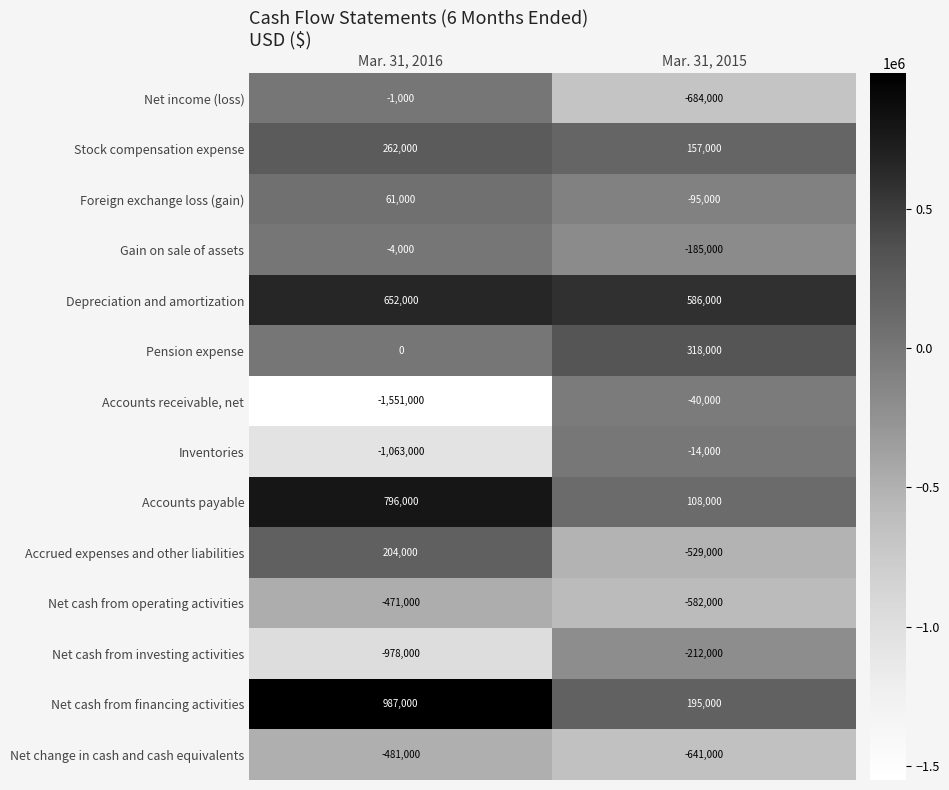

Where is Net income (loss) nearest to the value -342500?

Mar. 31, 2016